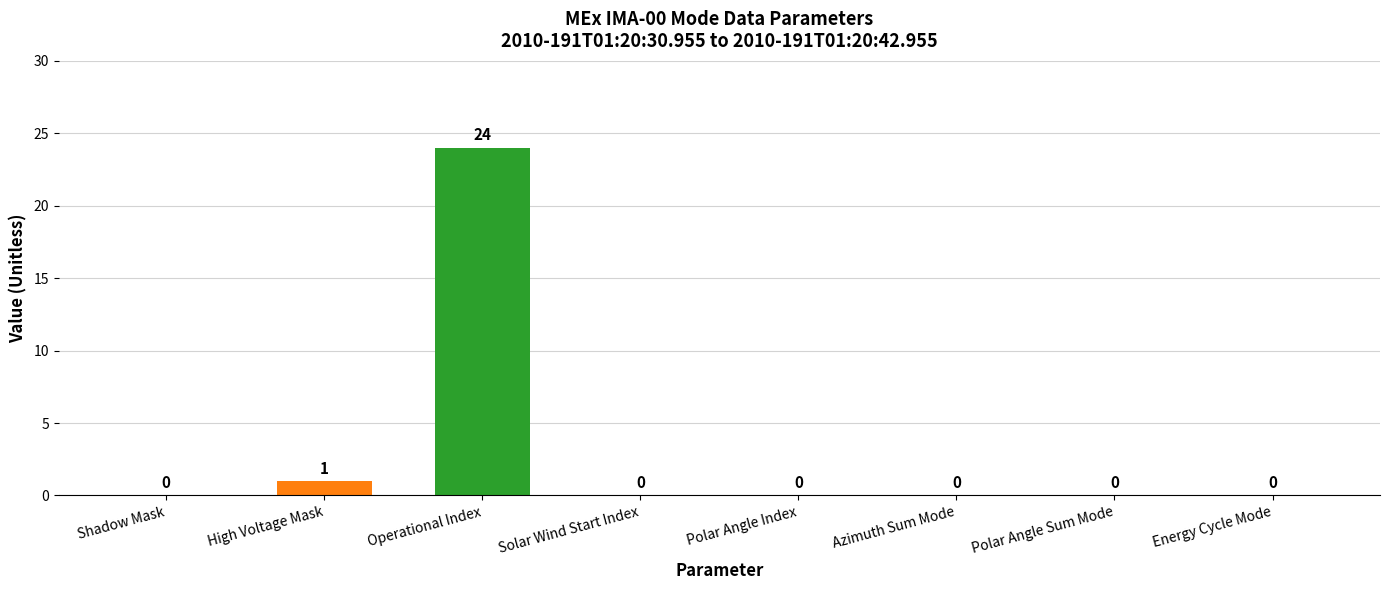

What is the average value?

3